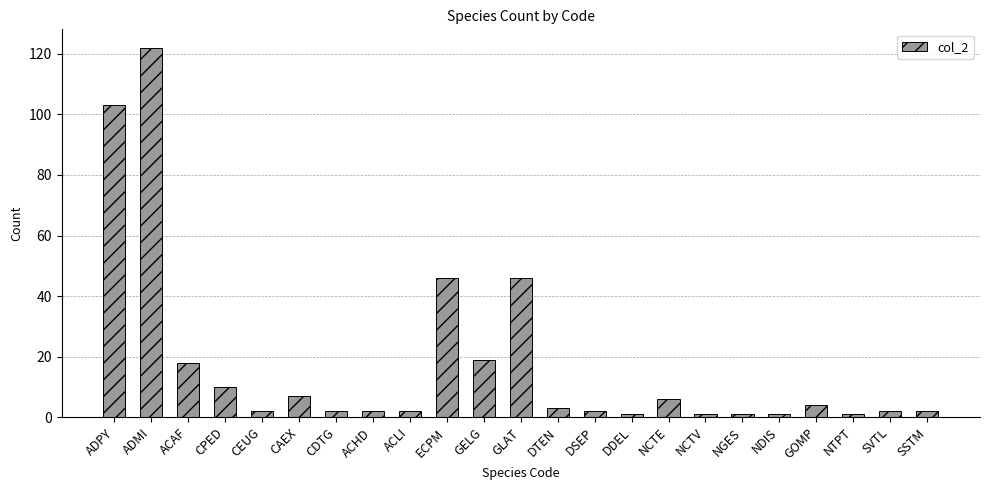

Reading left to right, extract all data points from this chart.

103	122	18	10	2	7	2	2	2	46	19	46	3	2	1	6	1	1	1	4	1	2	2